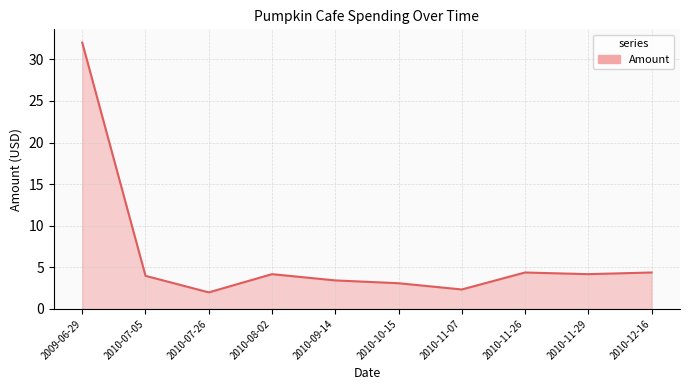

Where is the first local maximum?

2010-08-02